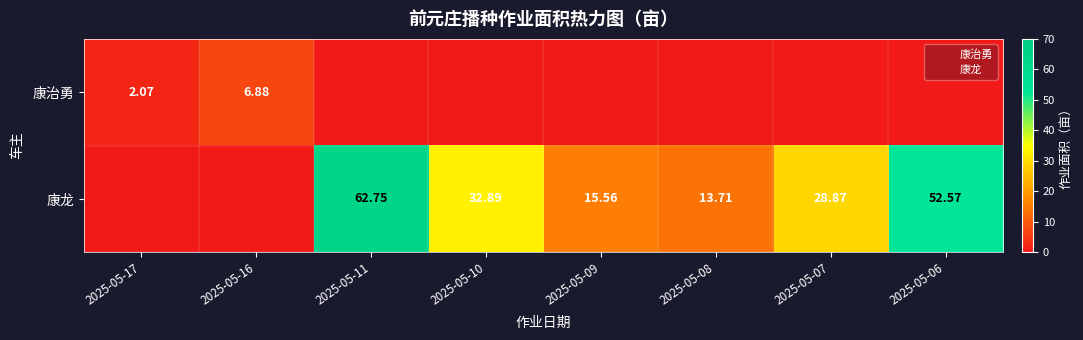

What is the sum of all 康龙 values?

206.3